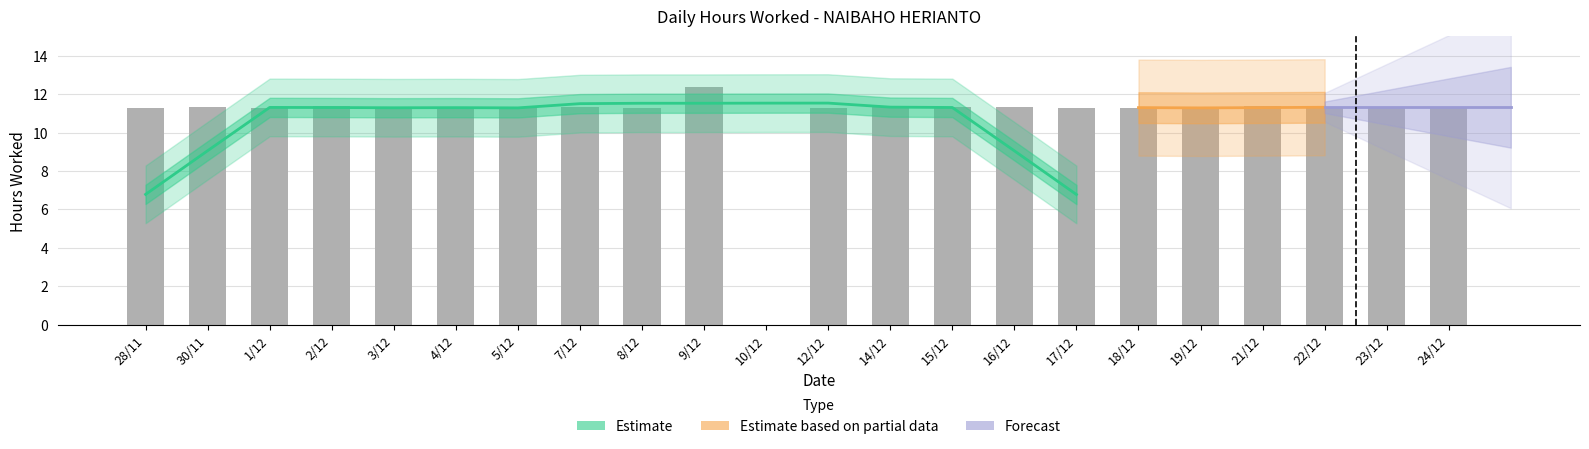

What is the value of the 2nd bar from the left?

11.3